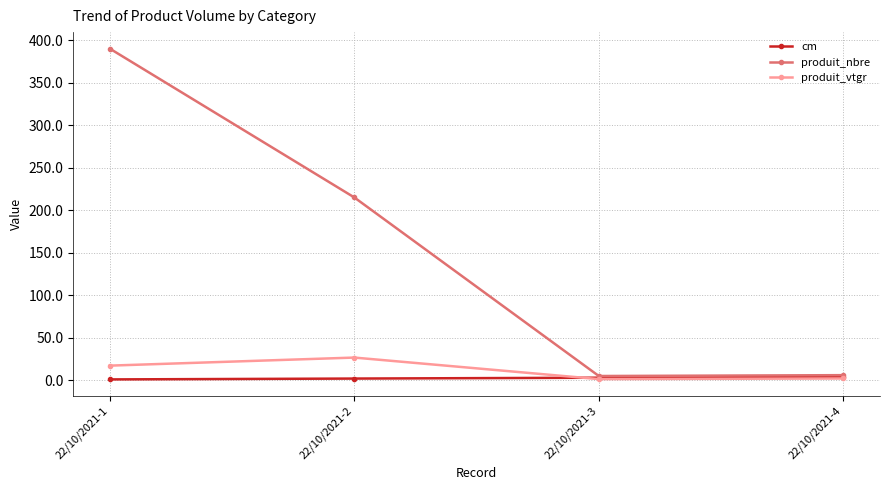

What is the value of the produit_nbre point at the 1st from the left?

390.0